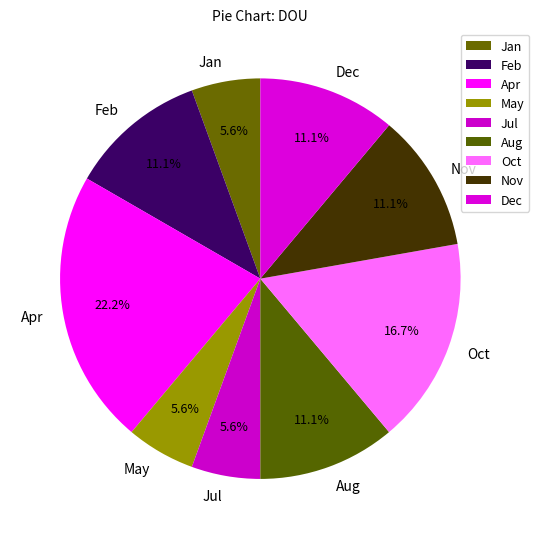

To the nearest percent, what percentage of the pie is May?

6%